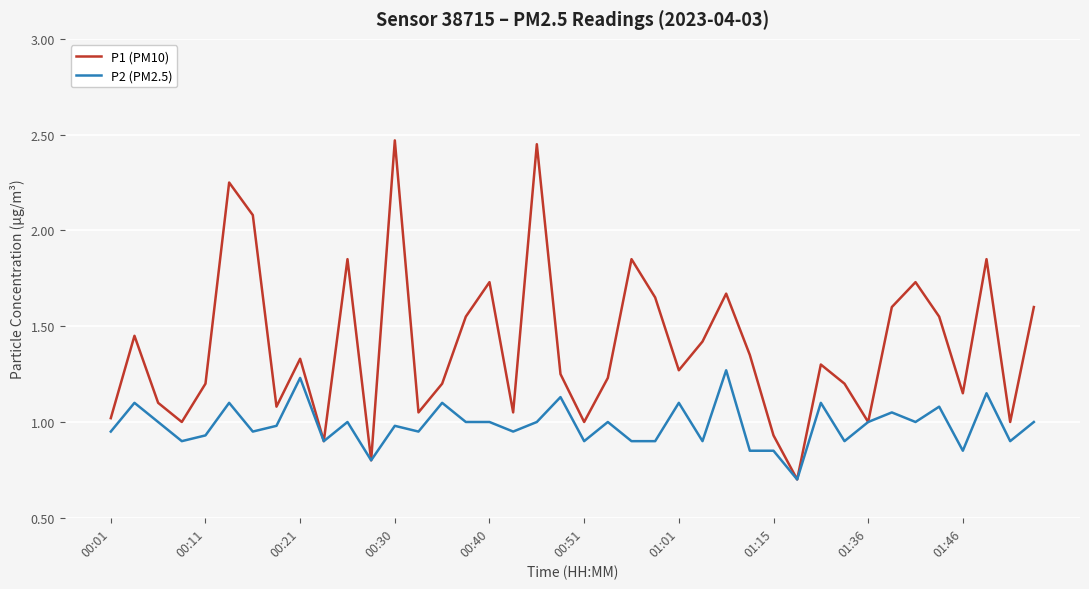

Which series has the widest spread of values?

P1 (PM10)